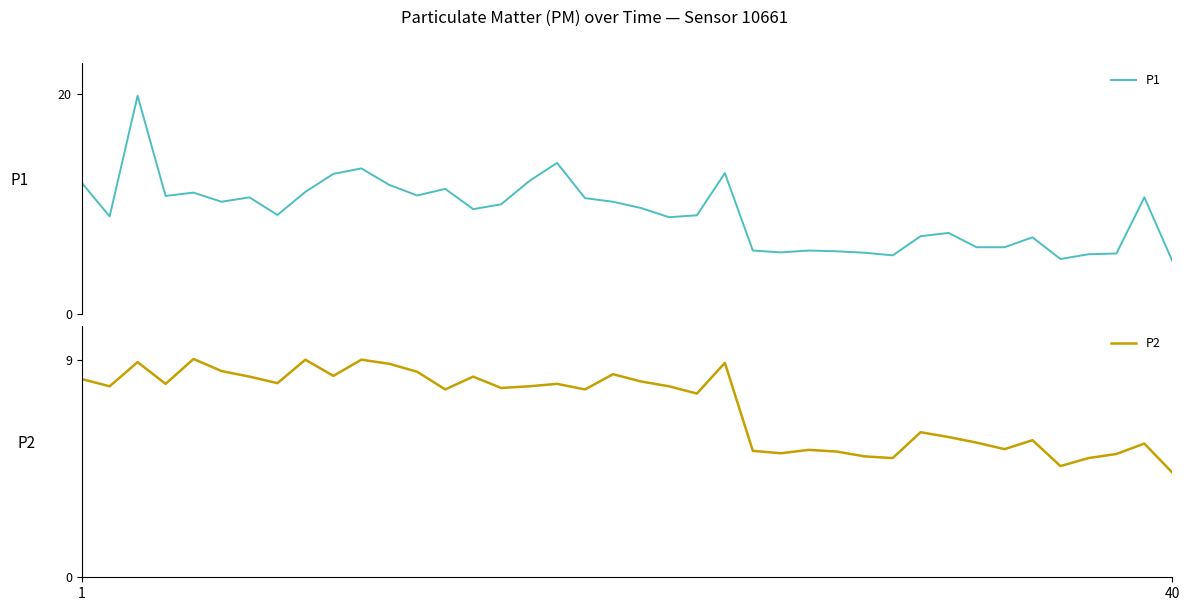

What are all the series names shown in the legend?

P1, P2